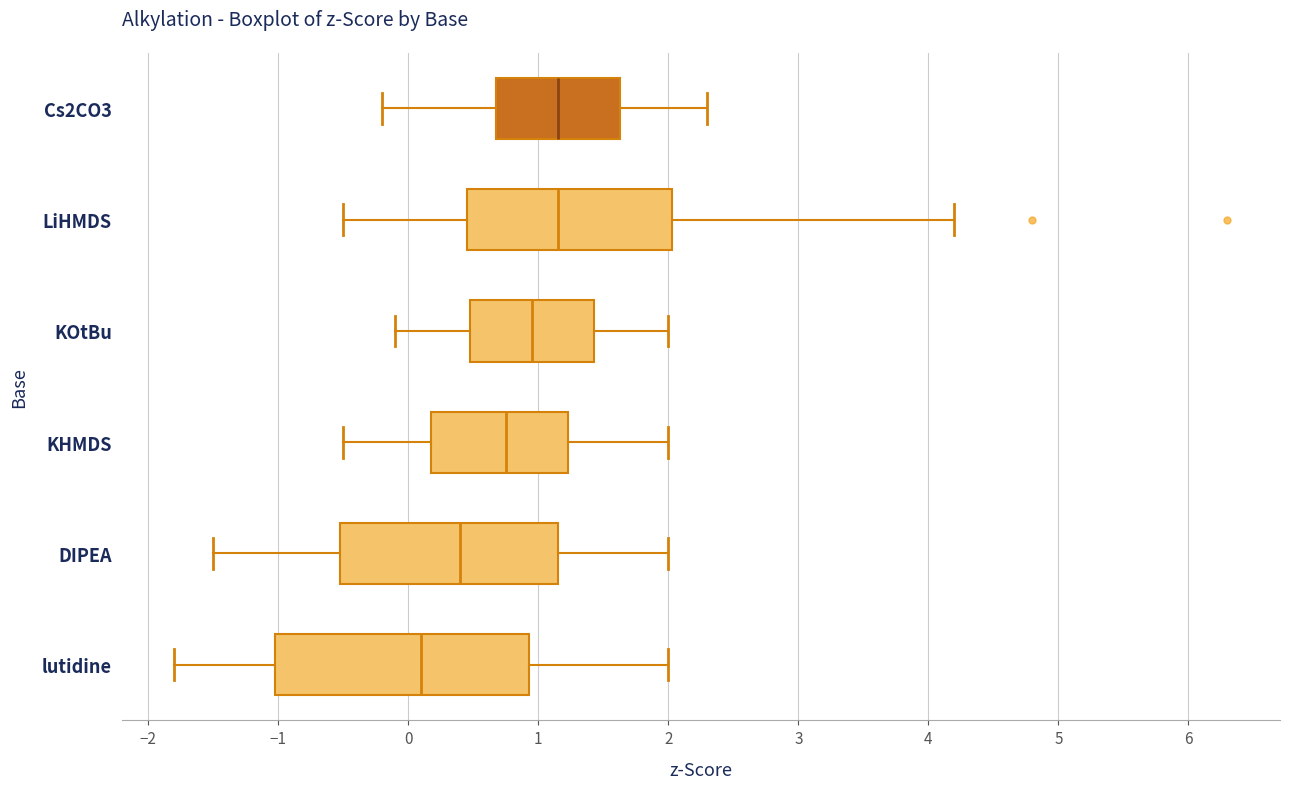

Reading bottom to top, transcribe this box plot: for each box, give where its median line is, the range the box spans, and where its two whiskers end, as read against the x-axis. The values are not printed on the chart, so give them approximately, as read against the axis.

lutidine: median 0.1, box -1.0 to 0.9, whiskers -1.8 to 2.0
DIPEA: median 0.4, box -0.5 to 1.2, whiskers -1.5 to 2.0
KHMDS: median 0.8, box 0.2 to 1.2, whiskers -0.5 to 2.0
KOtBu: median 1.0, box 0.5 to 1.4, whiskers -0.1 to 2.0
LiHMDS: median 1.2, box 0.5 to 2.0, whiskers -0.5 to 4.2
Cs2CO3: median 1.2, box 0.7 to 1.6, whiskers -0.2 to 2.3